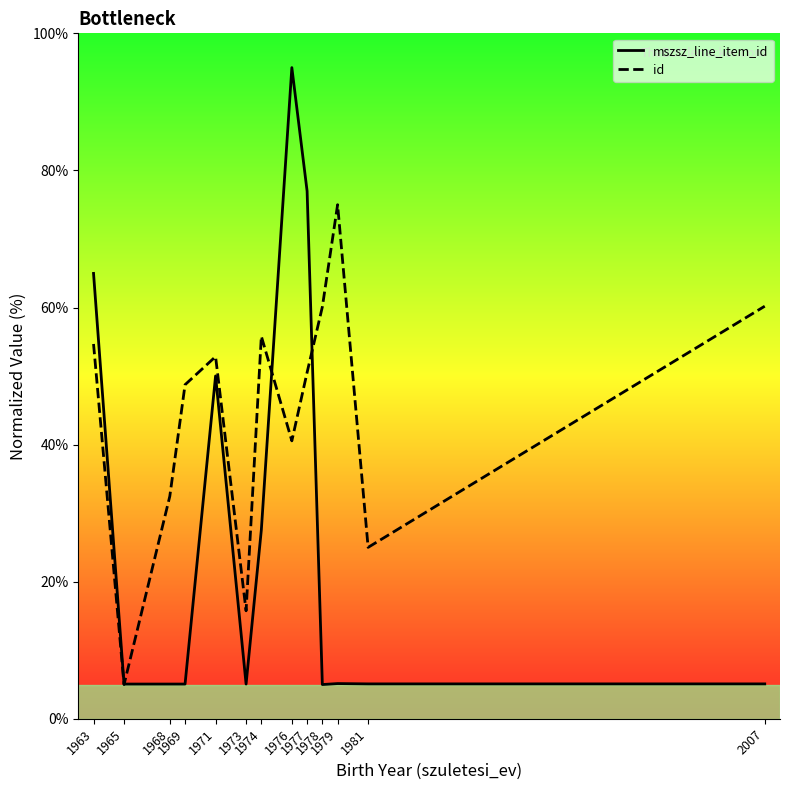

Which series changed the most between 1978 and 2007?

mszsz_line_item_id